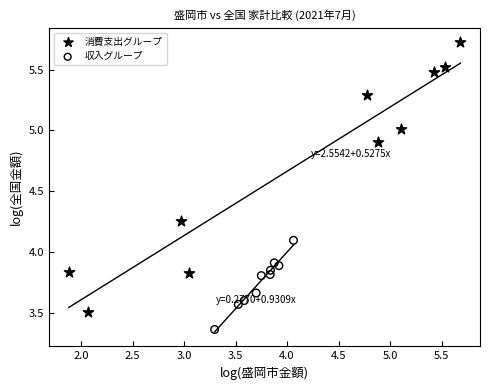

Which series has the largest Y range (max minus min)?

消費支出グループ